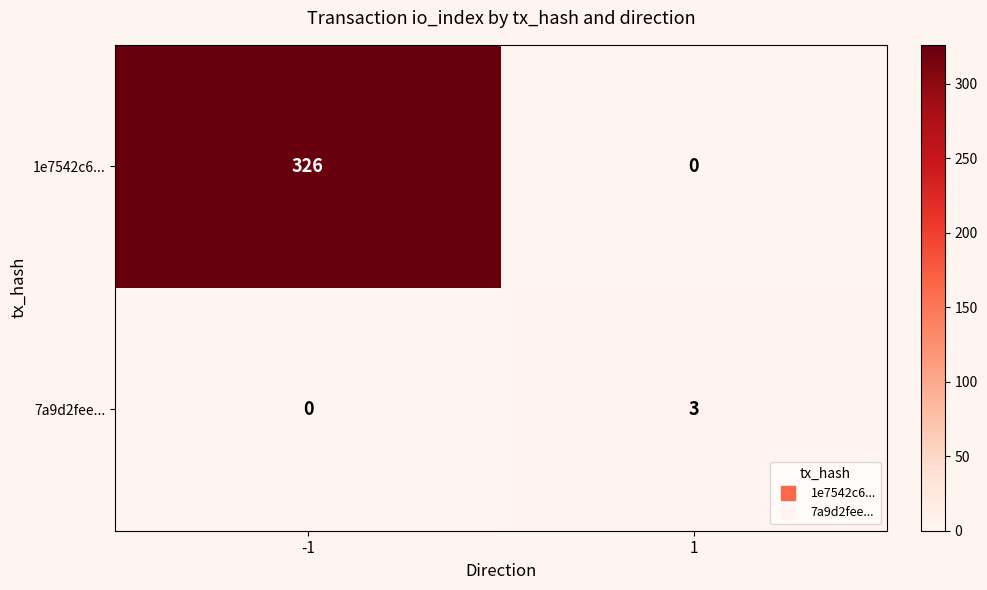

Which series has the largest total across all categories?

1e7542c6...